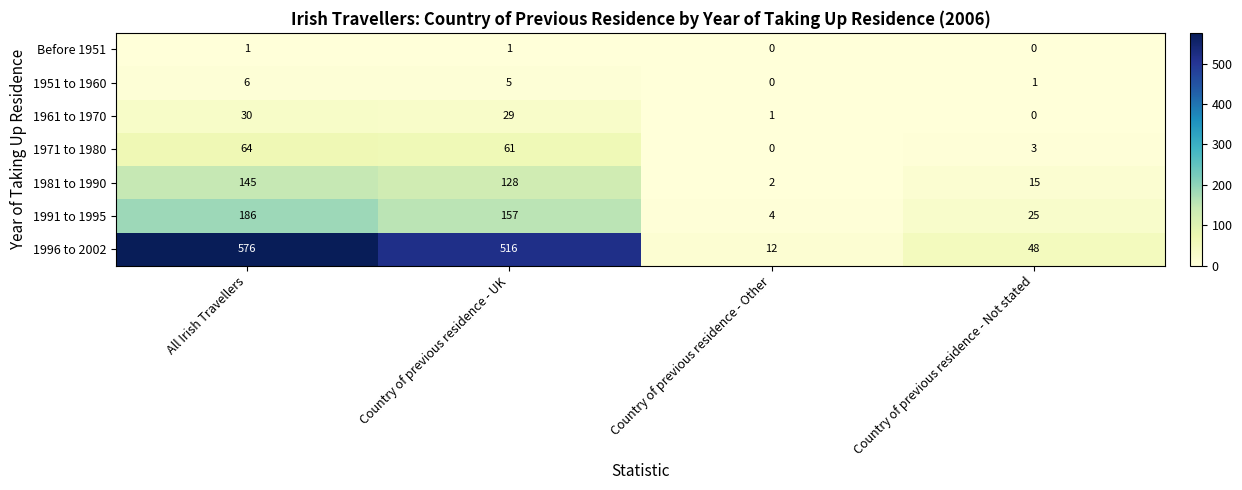

Reading right to left, what are all the values shown in this chart?

Before 1951: Country of previous residence - Not stated=0	Country of previous residence - Other=0	Country of previous residence - UK=1	All Irish Travellers=1
1951 to 1960: Country of previous residence - Not stated=1	Country of previous residence - Other=0	Country of previous residence - UK=5	All Irish Travellers=6
1961 to 1970: Country of previous residence - Not stated=0	Country of previous residence - Other=1	Country of previous residence - UK=29	All Irish Travellers=30
1971 to 1980: Country of previous residence - Not stated=3	Country of previous residence - Other=0	Country of previous residence - UK=61	All Irish Travellers=64
1981 to 1990: Country of previous residence - Not stated=15	Country of previous residence - Other=2	Country of previous residence - UK=128	All Irish Travellers=145
1991 to 1995: Country of previous residence - Not stated=25	Country of previous residence - Other=4	Country of previous residence - UK=157	All Irish Travellers=186
1996 to 2002: Country of previous residence - Not stated=48	Country of previous residence - Other=12	Country of previous residence - UK=516	All Irish Travellers=576